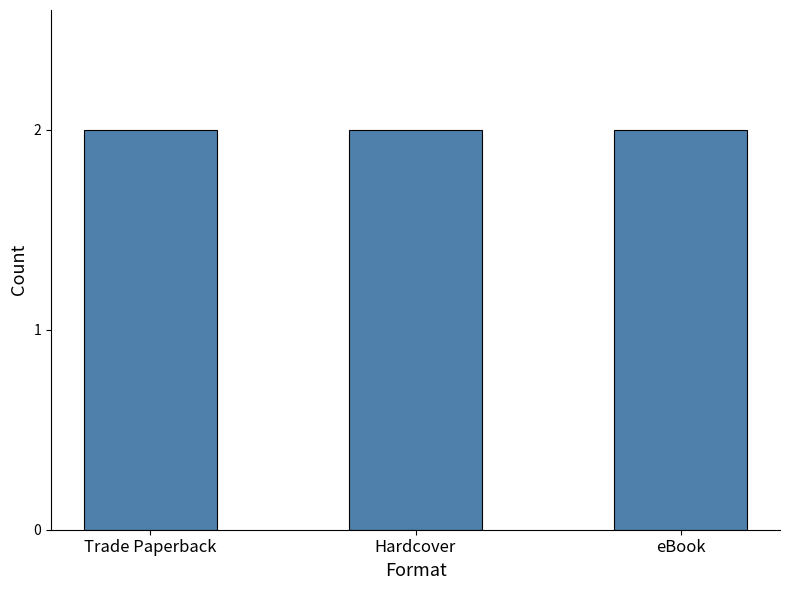

The chart shows a value of 758664433 at eBook. True or false?

False